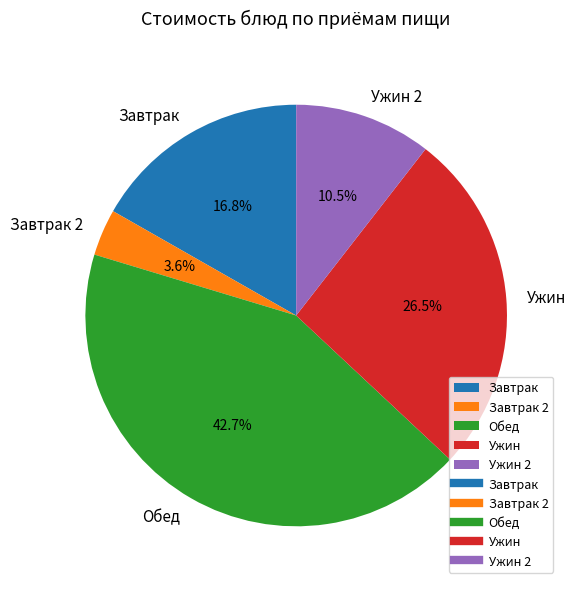

Is the sum of Завтрак 2 and Обед greater than half?

No